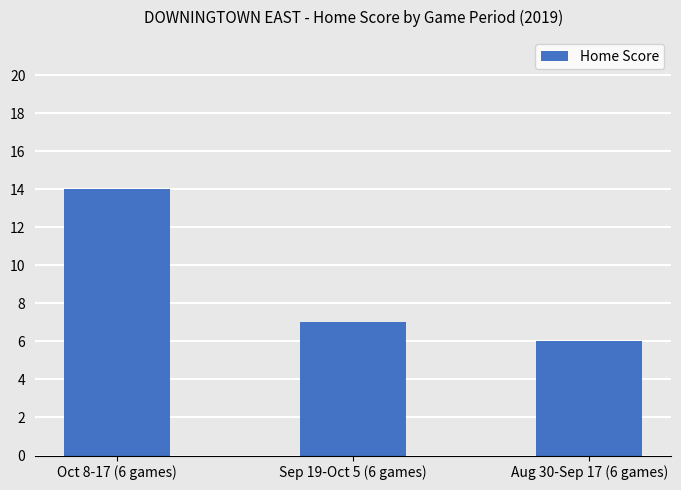

Where does the data first go above 7?

Oct 8-17 (6 games)